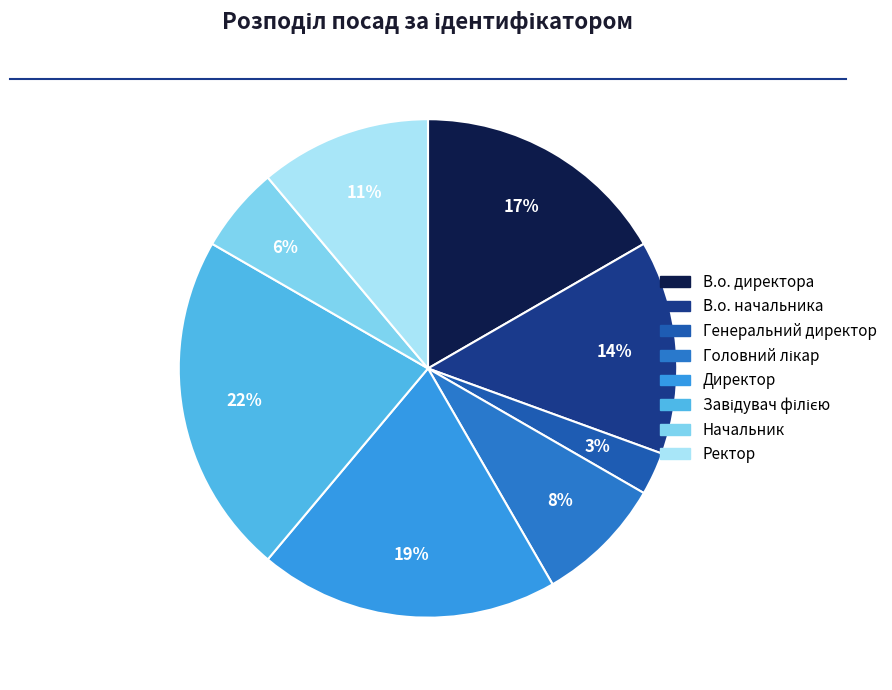

True or false: В.о. начальника accounts for 14% of the total.

True